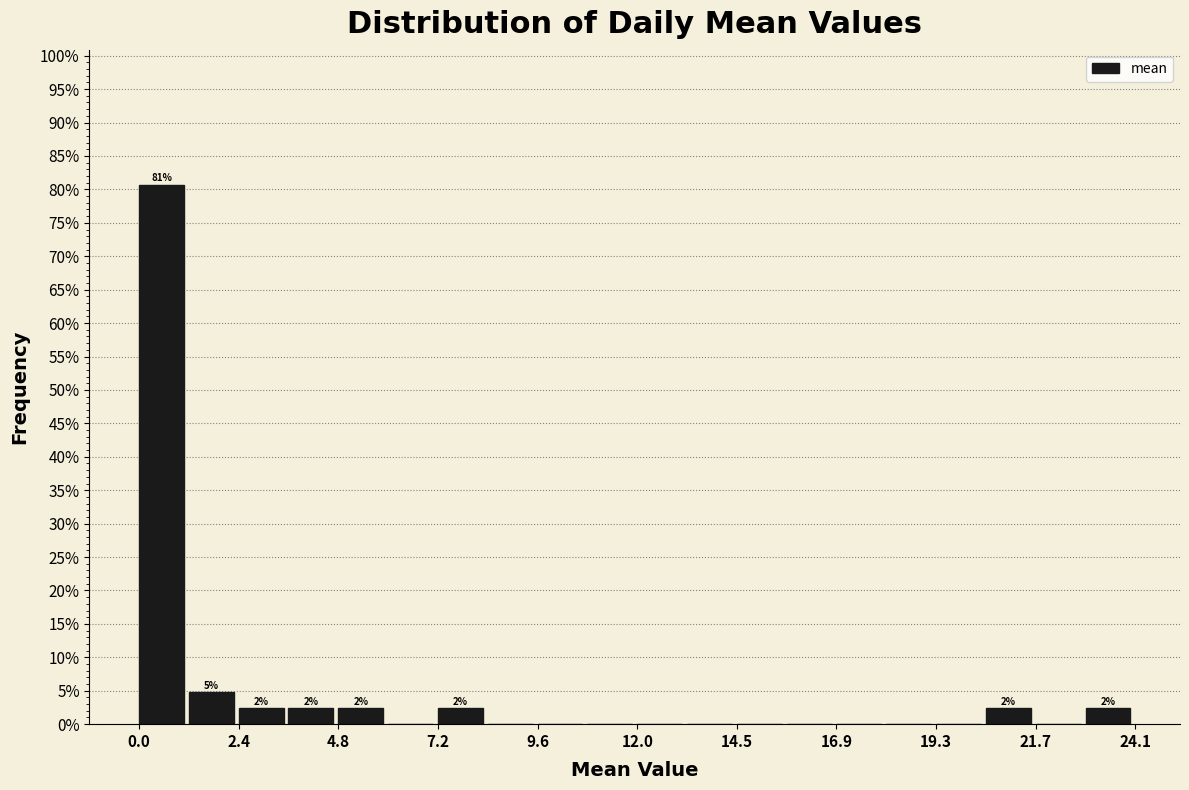

Read against the x-axis, roughly where is the centre of the tallest bar?

0.5